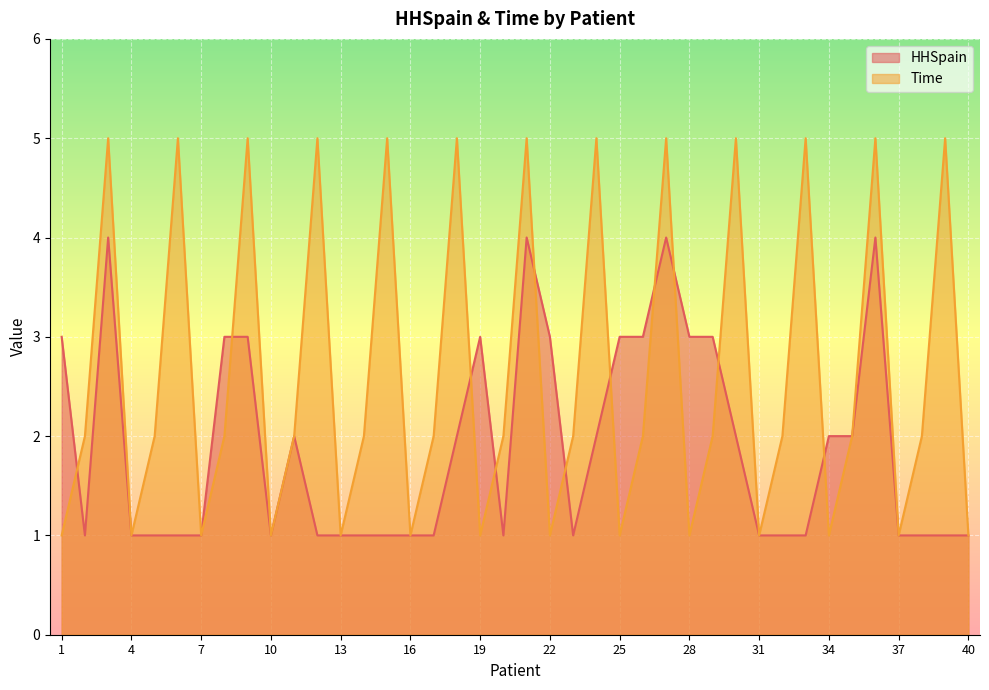

How many data points in HHSpain are above 1?

19